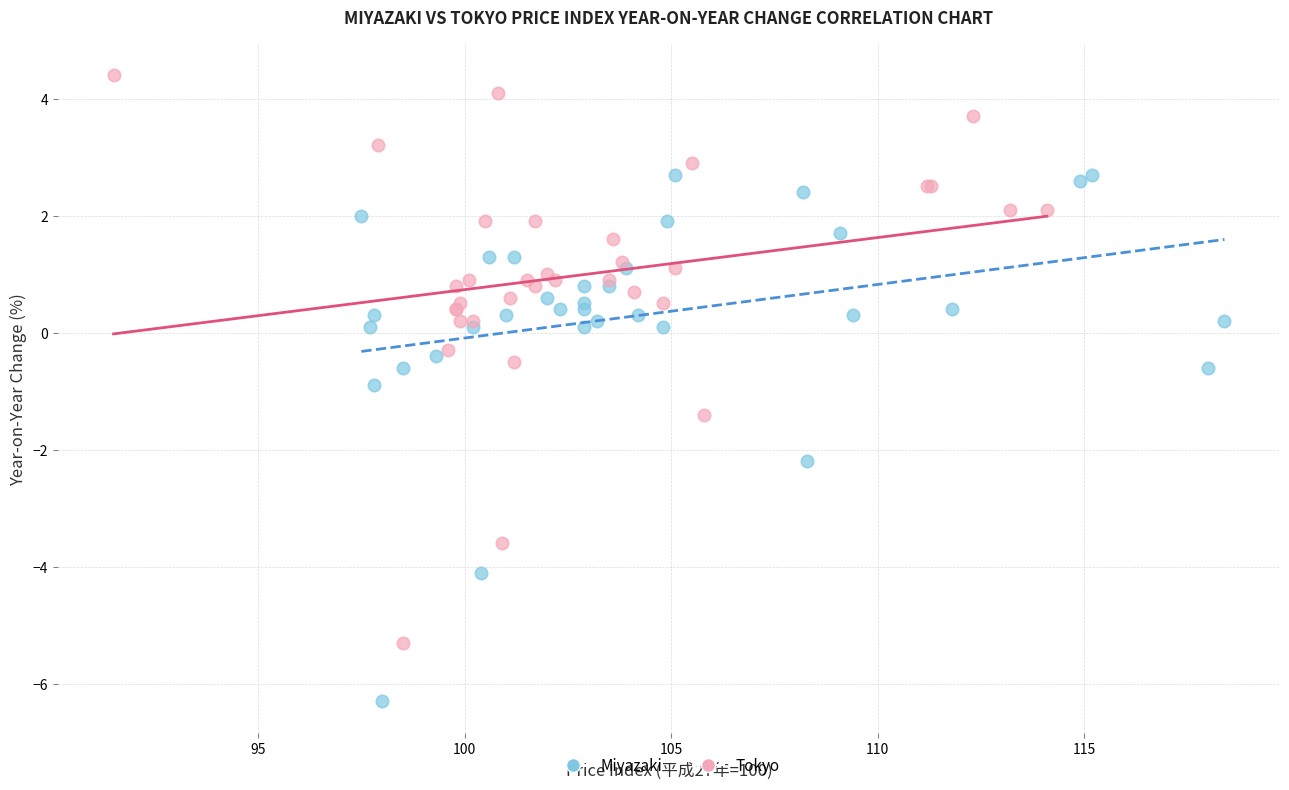

Which series reaches the minimum Y coordinate?

Miyazaki